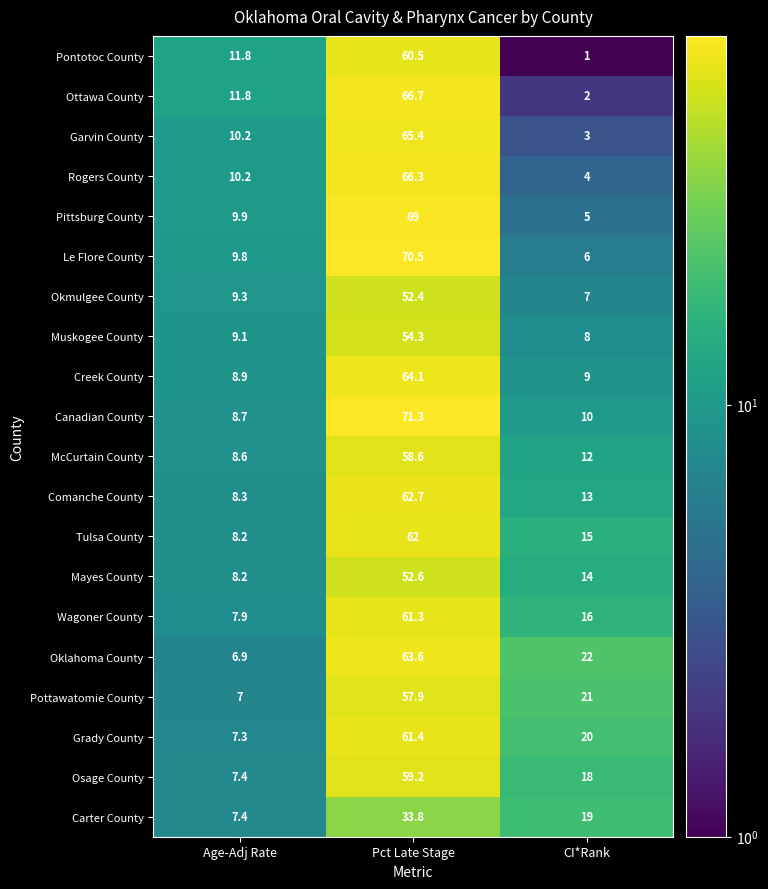

Count the number of categories in the chart.

3